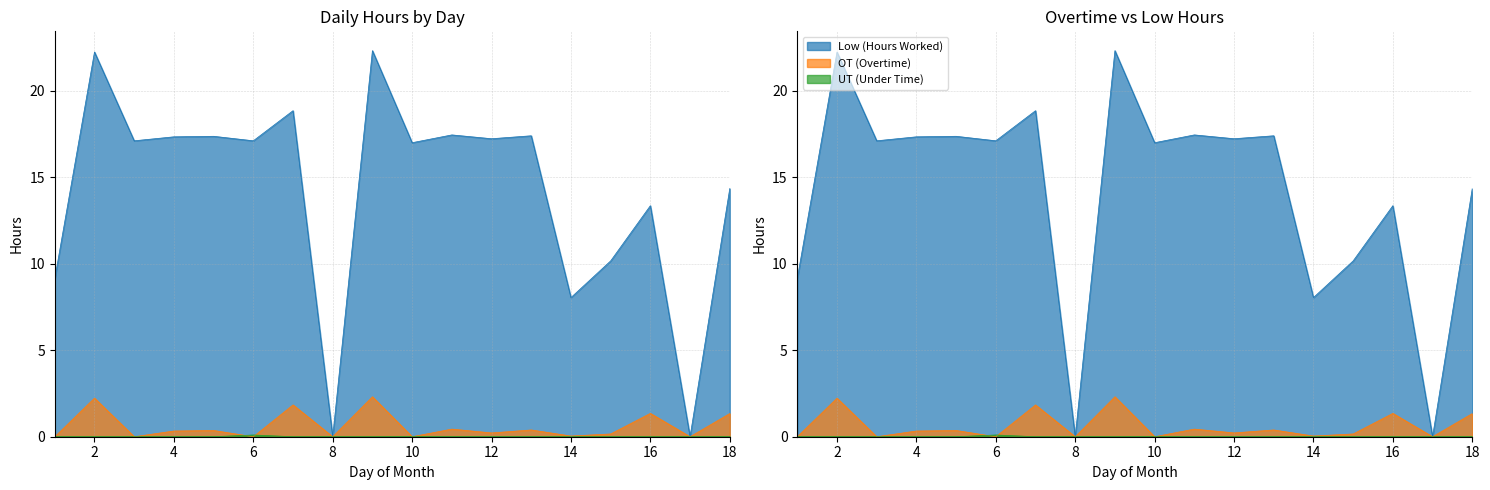

At 4, list the series in order from smallest to largest.

UT (Under Time), OT (Overtime), Low (Hours Worked)